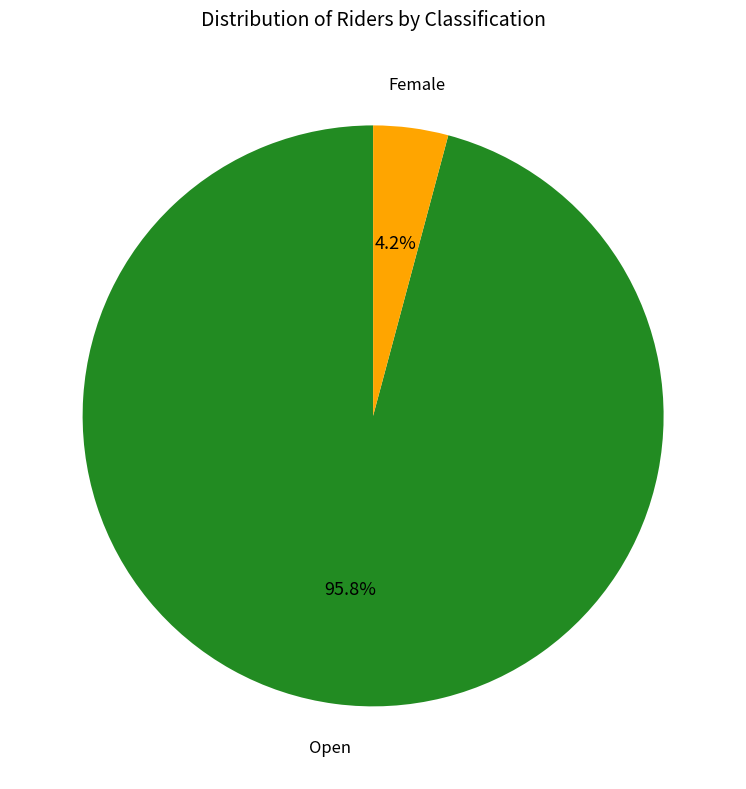

How many segments does this pie chart have?

2